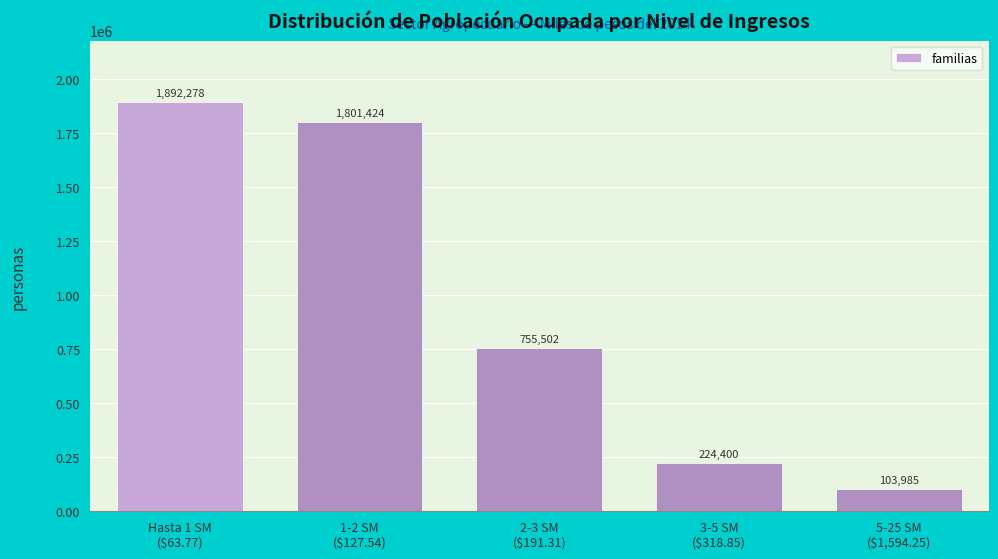

Reading left to right, transcribe all the data shown in this chart.

1892278	1801424	755502	224400	103985